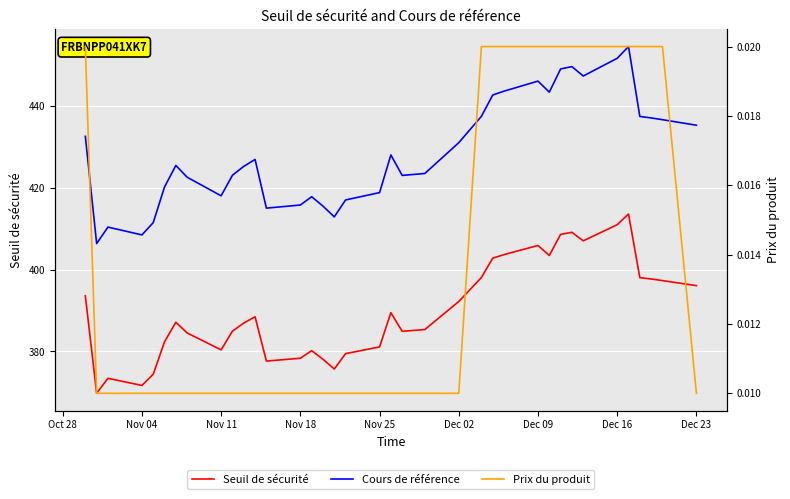

What position from the left is Dec 23?

37